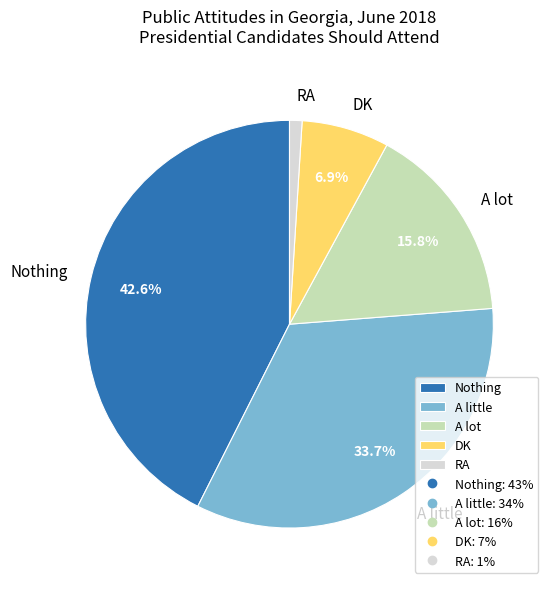

What portion of the pie excludes DK?

93.1%